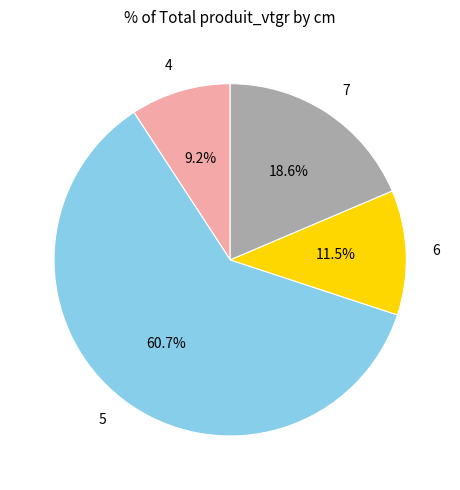

To the nearest percent, what is the difference between the 5 and 4 slice percentages?

52%